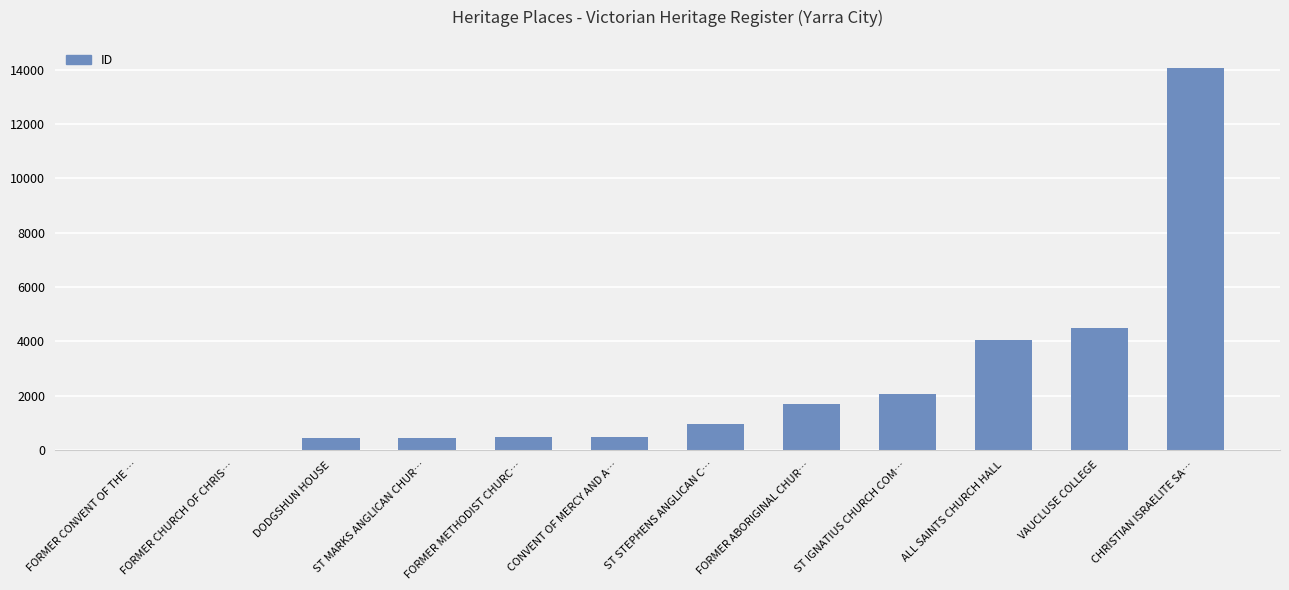

What is the ratio of the value at FORMER ABORIGINAL CHUR… to the value at FORMER CHURCH OF CHRIS…?

213.6